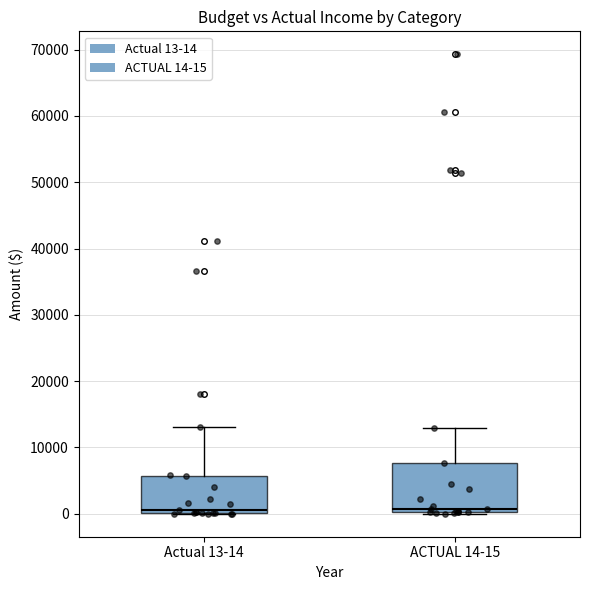

Reading left to right, read every box against the y-axis: the position of its median line, the range the box covers, and the ends of its whiskers. The values are not printed on the chart, so give them approximately, as read against the axis.

Actual 13-14: median 1000, box 0 to 6000, whiskers 0 to 13000
ACTUAL 14-15: median 1000, box 0 to 8000, whiskers 0 to 13000